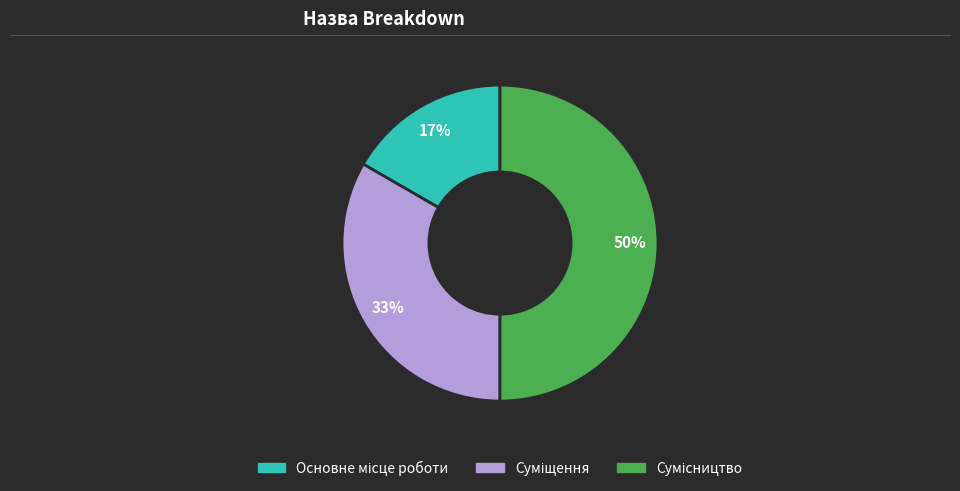

To the nearest percent, what is the difference between the largest and smallest slice percentages?

33%